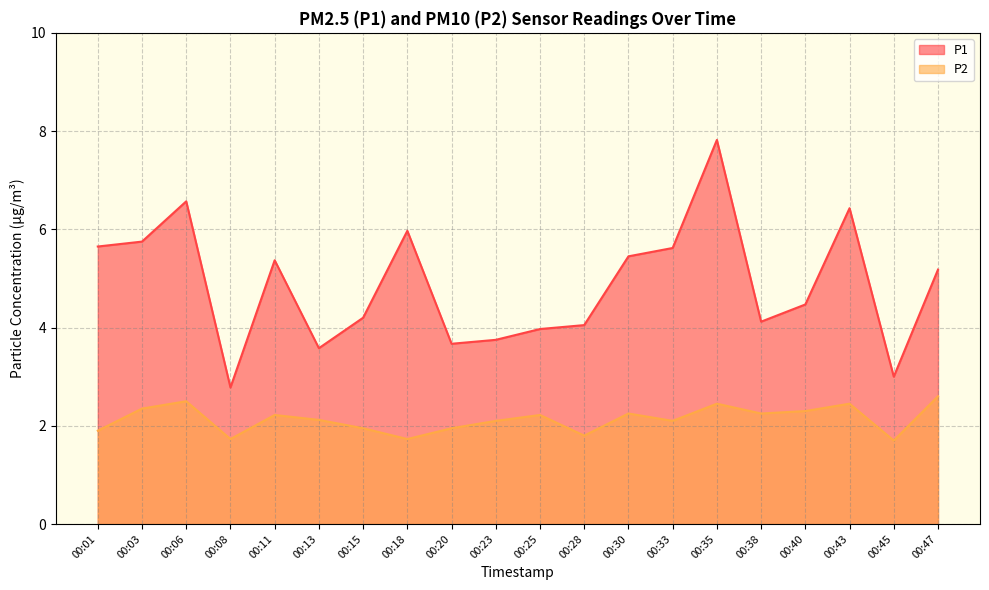

Does the chart display data point markers on the line(s)?

No